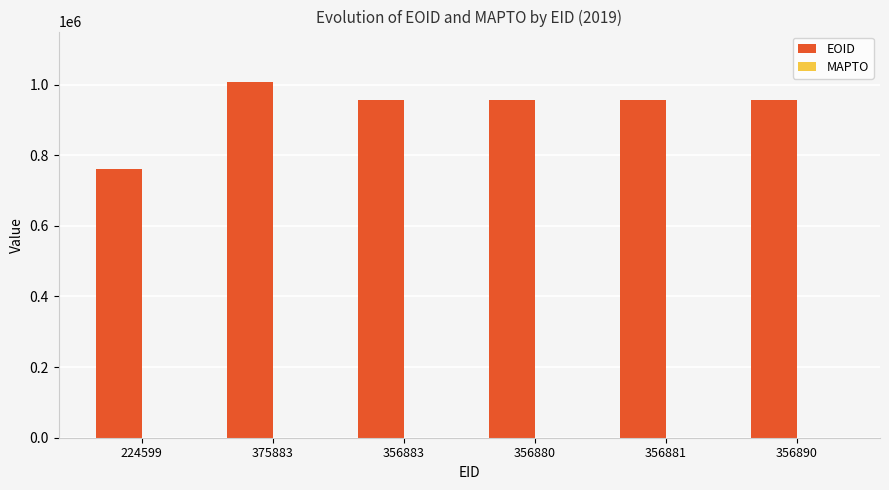

What is the label of the 6th bar from the left?

356890